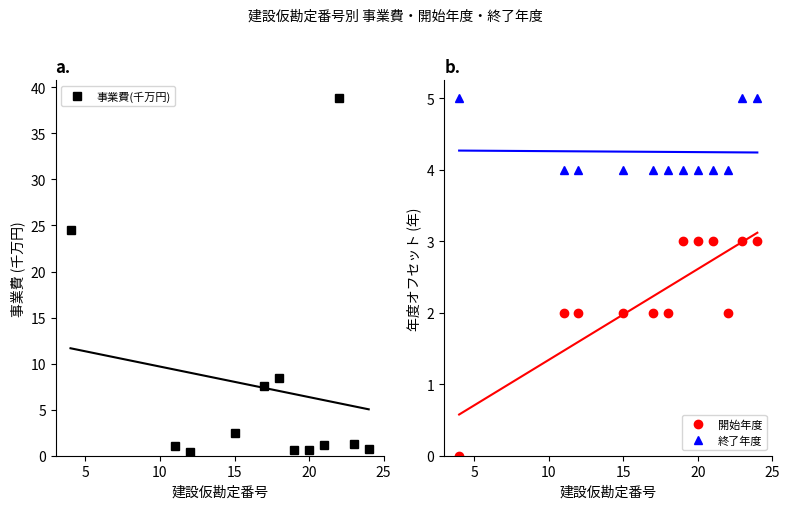

What is the highest value of the 終了年度 series?

5